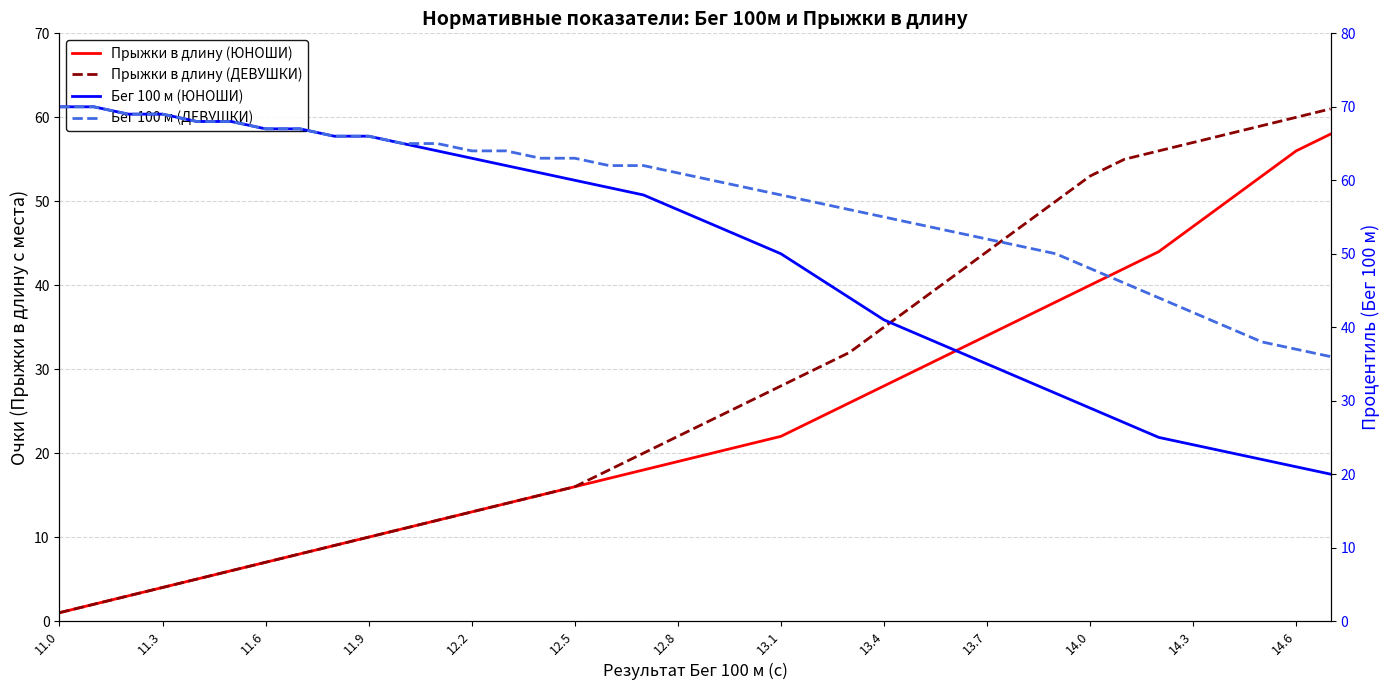

Is the value of Бег 100 м (ДЕВУШКИ) at 13.1 greater than the value of Бег 100 м (ЮНОШИ) at 13.1?

Yes